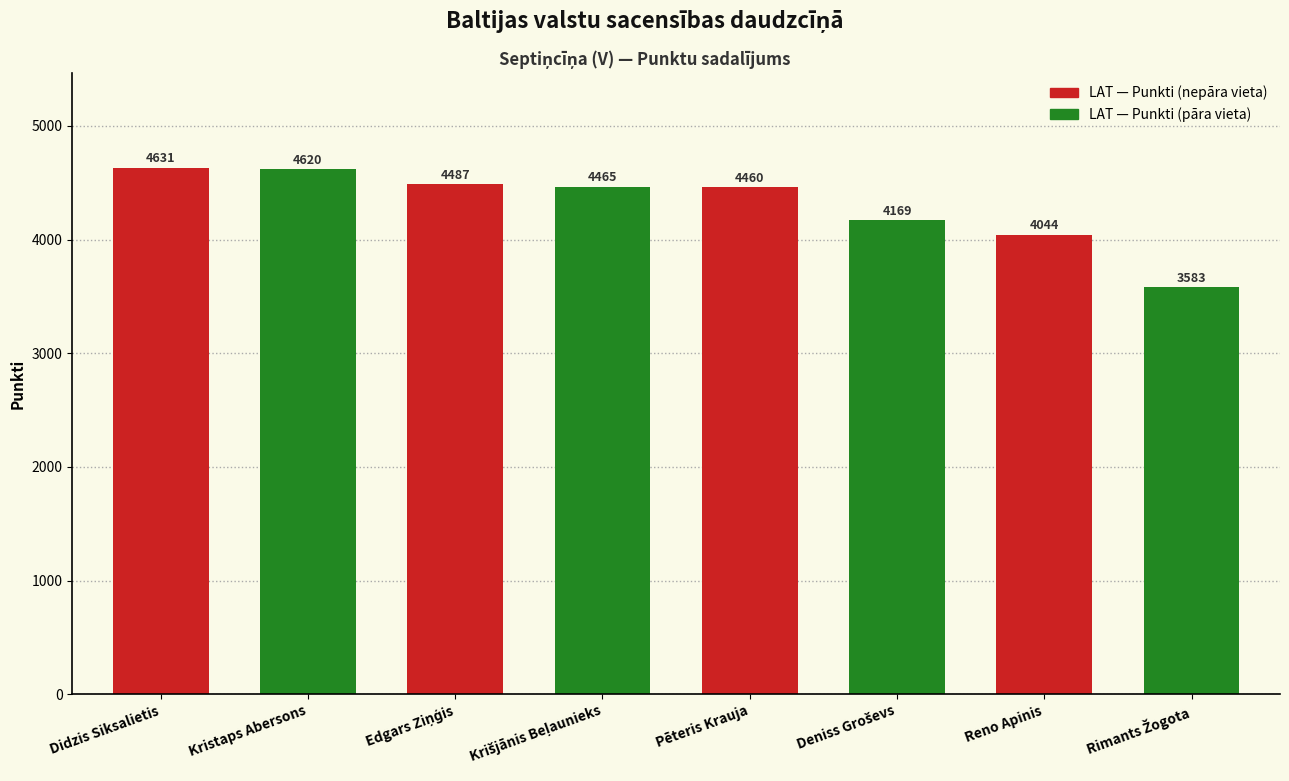

What is the value of the 1st bar from the left?

4631